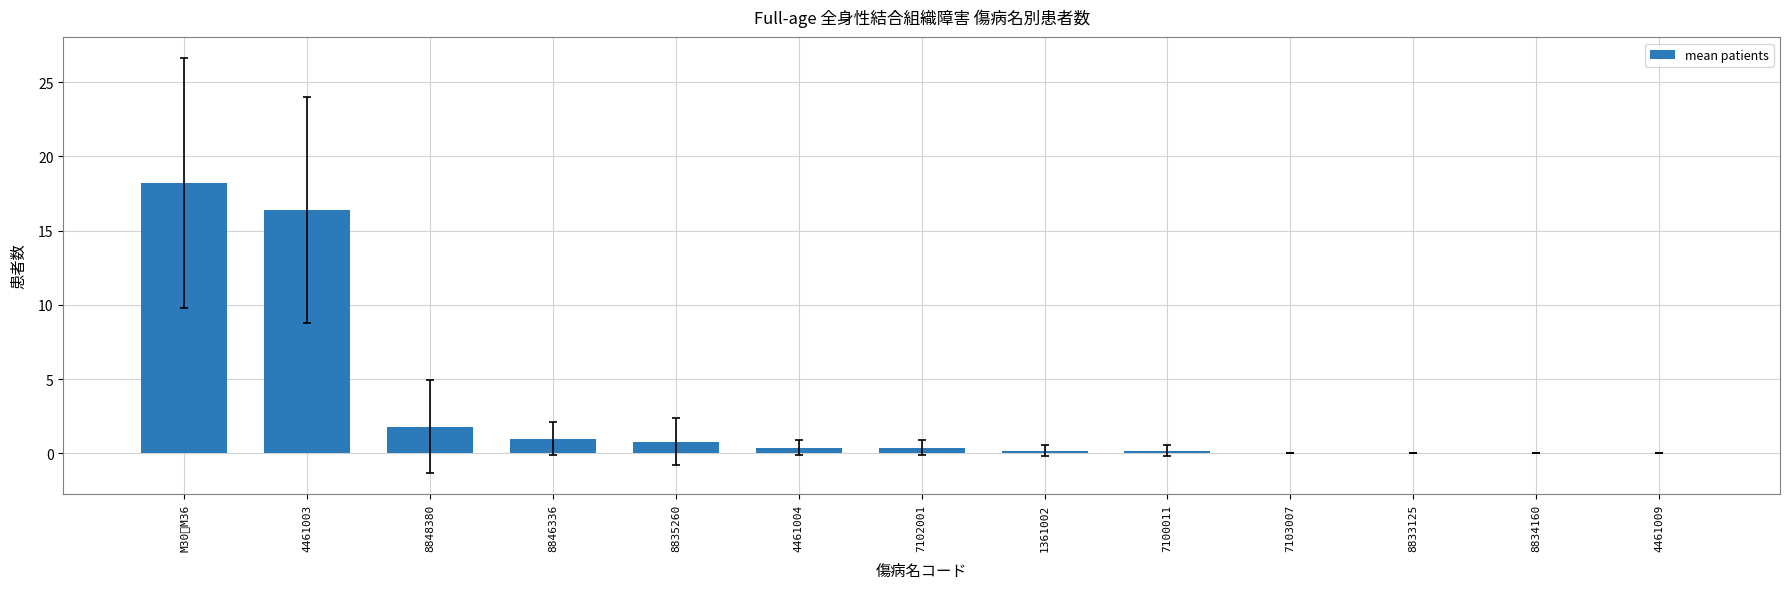

The value at 8835260 is 0.8. True or false?

True